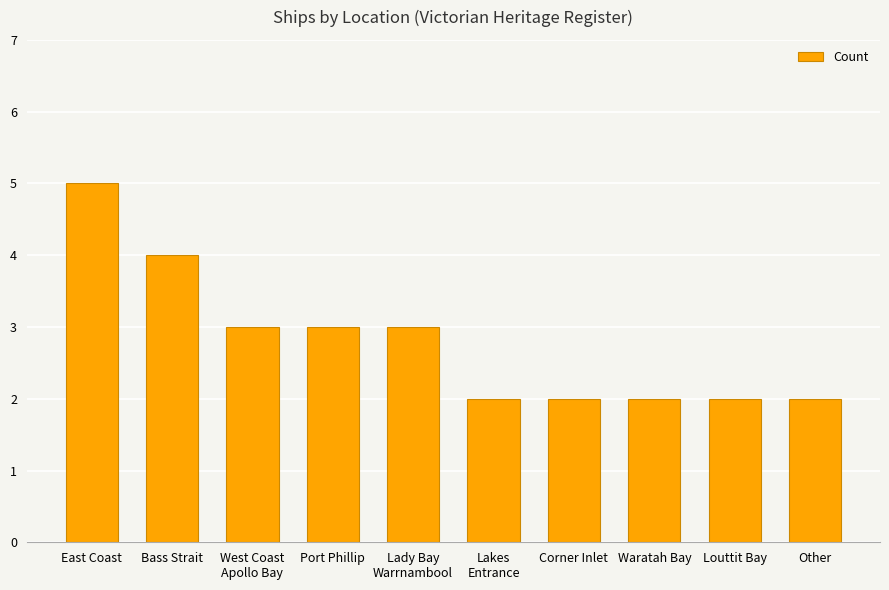

Are the bars horizontal?

No